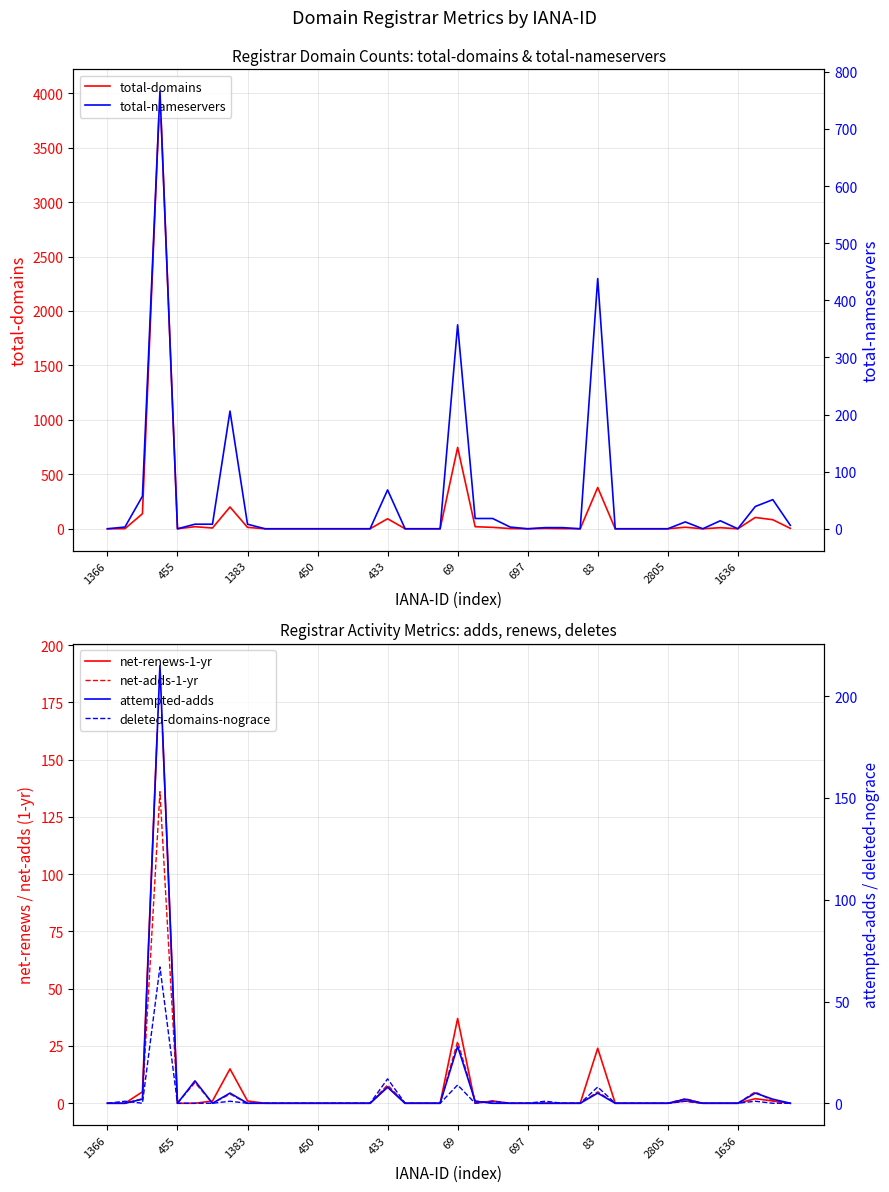

How many series are shown in this chart?

6